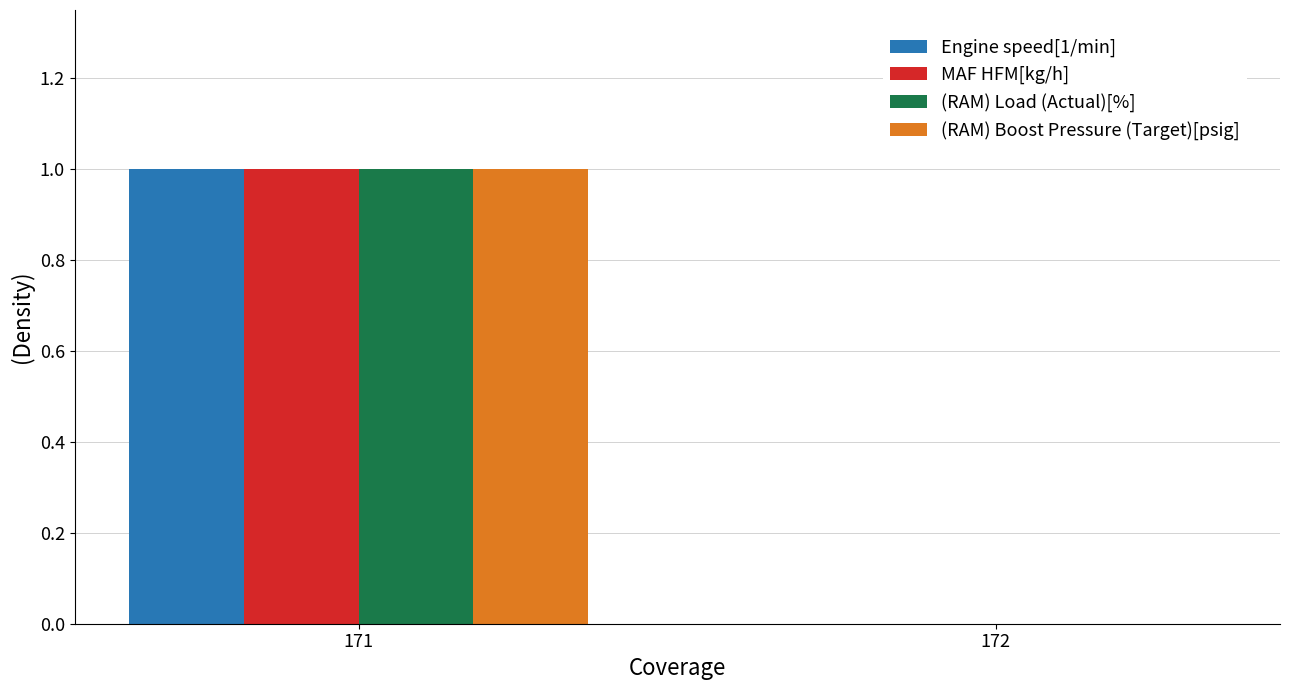

Which category has the highest value in the (RAM) Load (Actual)[%] series?

171